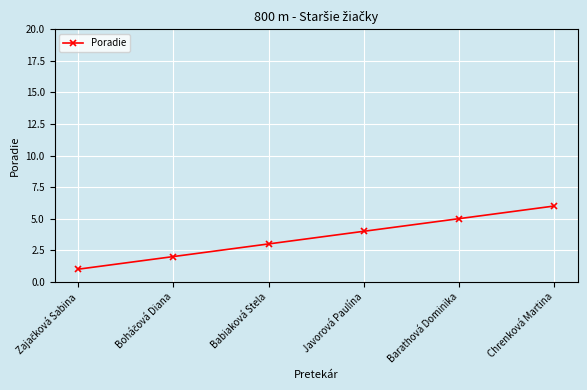

Between Chrenková Martina and Javorová Paulína, which is larger?

Chrenková Martina